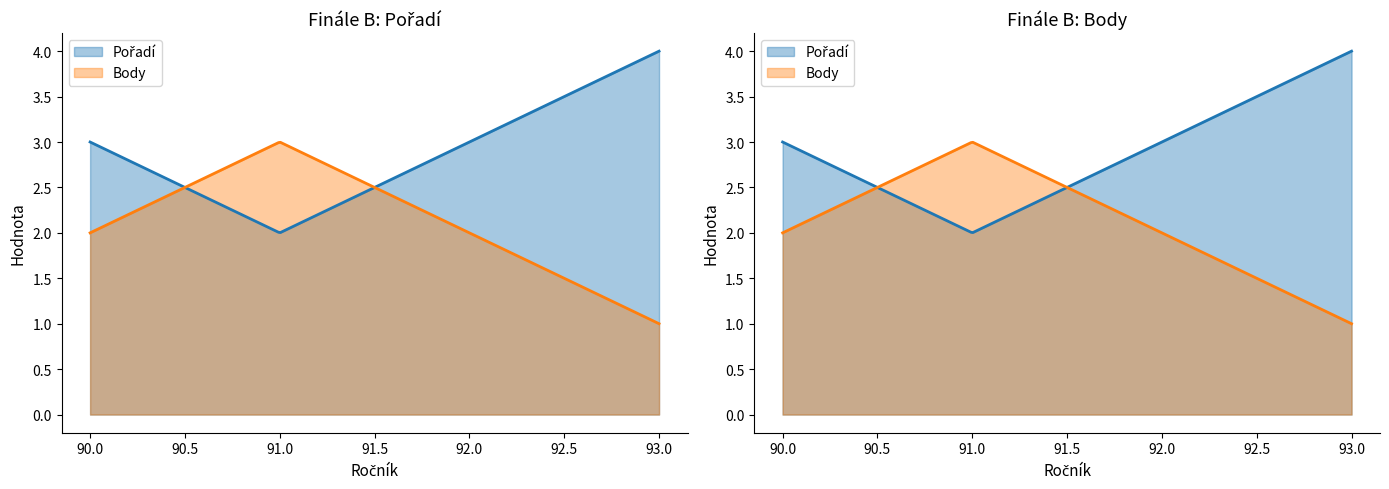

True or false: Body has a value of 3 at 91.

True